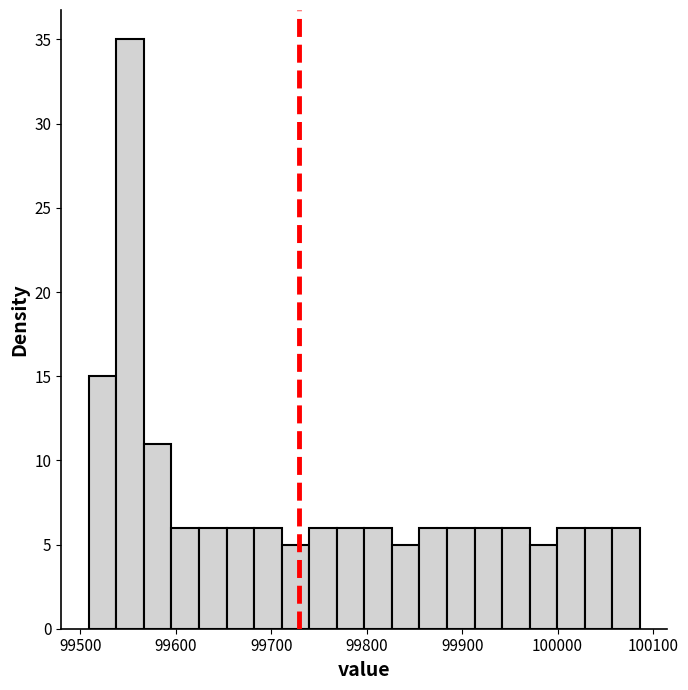

Around what value on the x-axis is the tallest bar? Give the approximate position of its centre, as read against the axis.

99550